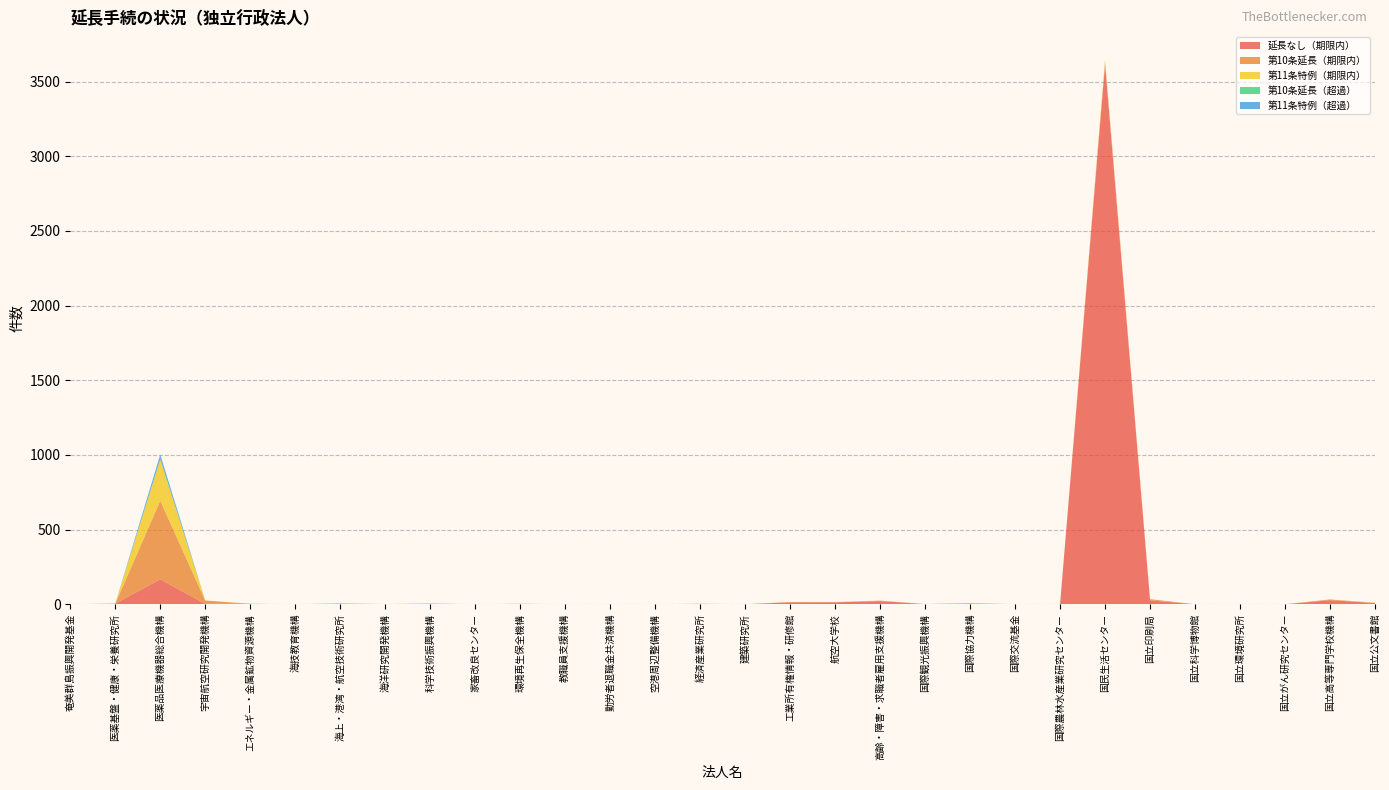

Reading left to right, extract all data points from this chart.

延長なし（期限内）: 0	4	167	2	3	0	4	1	3	0	2	0	0	0	3	0	13	13	21	1	4	0	0	3614	26	0	0	0	27	8
第10条延長（期限内）: 0	0	526	23	0	0	1	0	1	0	1	0	0	0	0	0	2	1	3	0	2	0	0	18	8	0	0	0	5	0
第11条特例（期限内）: 0	0	277	0	0	0	0	0	1	0	0	0	0	0	0	0	0	0	0	0	3	0	0	15	0	0	0	0	0	3
第10条延長（超過）: 0	0	0	0	0	0	0	0	0	0	0	0	0	0	0	0	0	0	0	0	0	0	0	0	0	0	0	0	0	0
第11条特例（超過）: 0	0	32	0	0	0	0	0	0	0	0	0	0	0	0	0	0	0	0	0	0	0	0	0	0	0	0	0	0	0